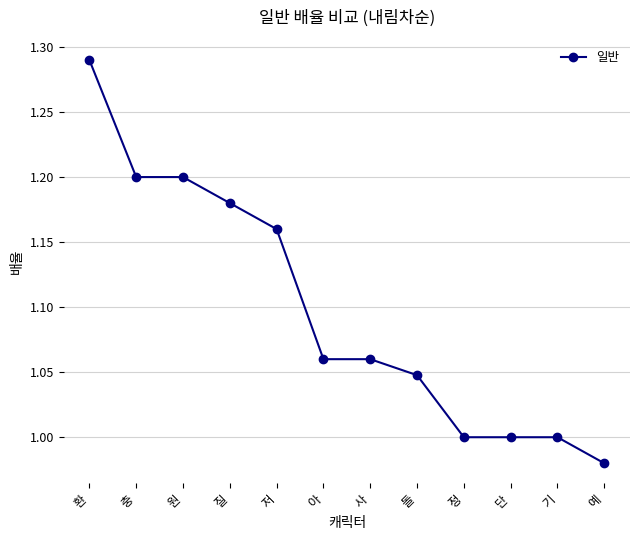

Which category has the highest value across all series?

환